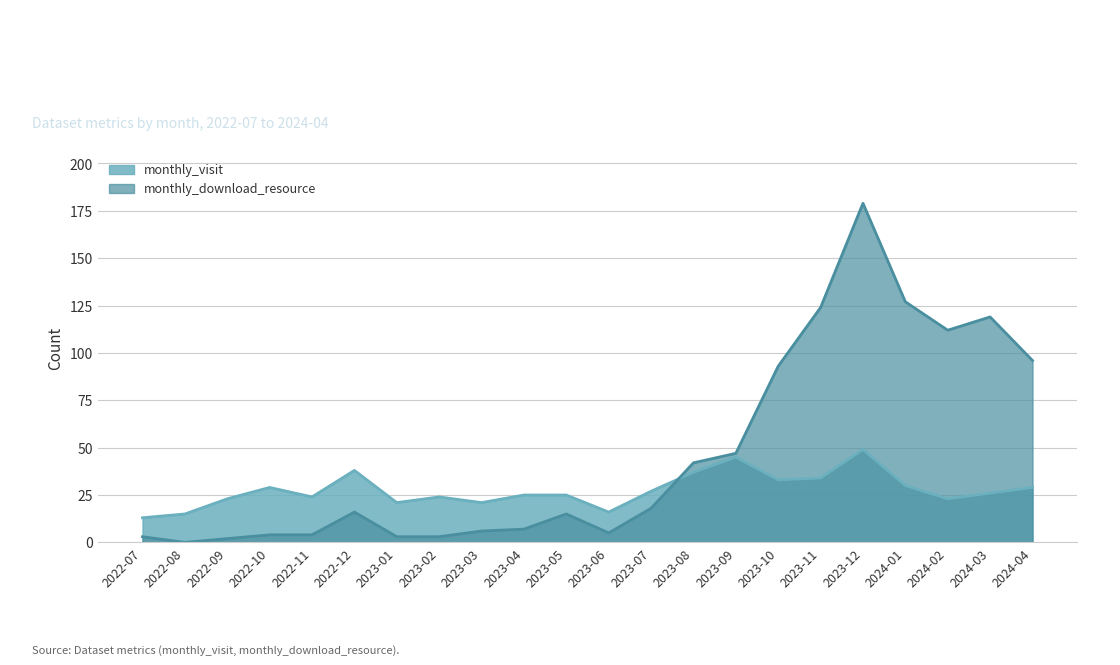

Read the monthly_download_resource value at 2023-03.

6